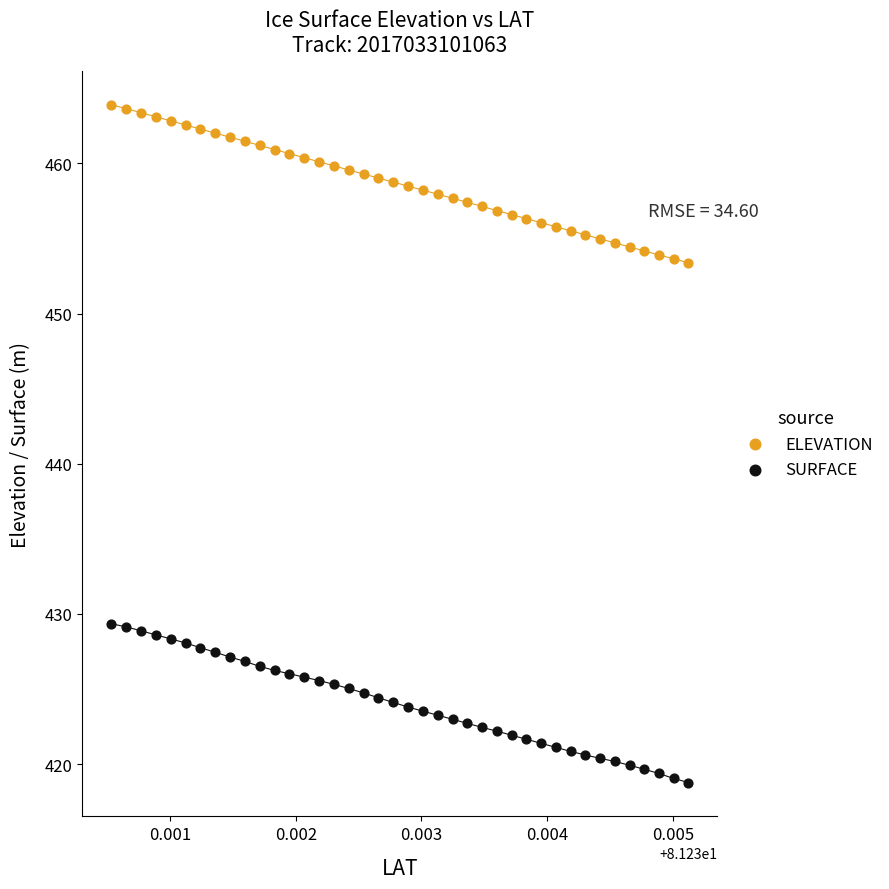

Which series reaches the maximum Y coordinate?

ELEVATION